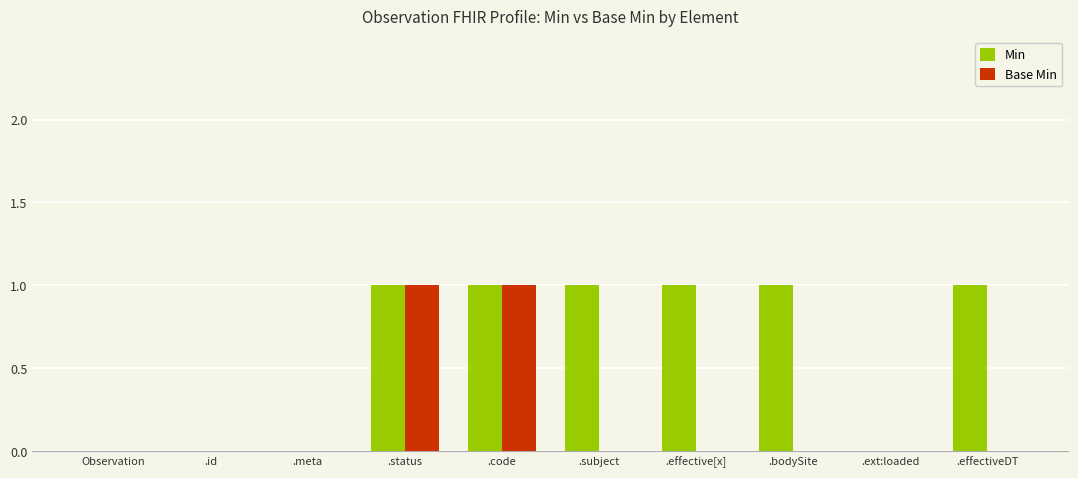

What is the sum of all Min values?

6